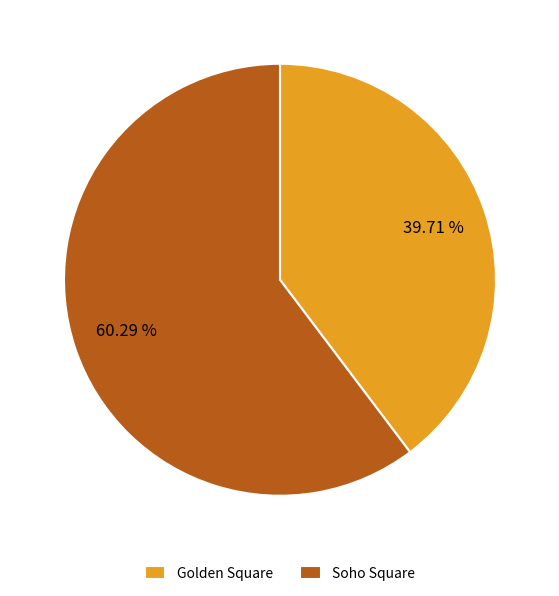

To the nearest percent, what is the difference between the Golden Square and Soho Square slice percentages?

21%